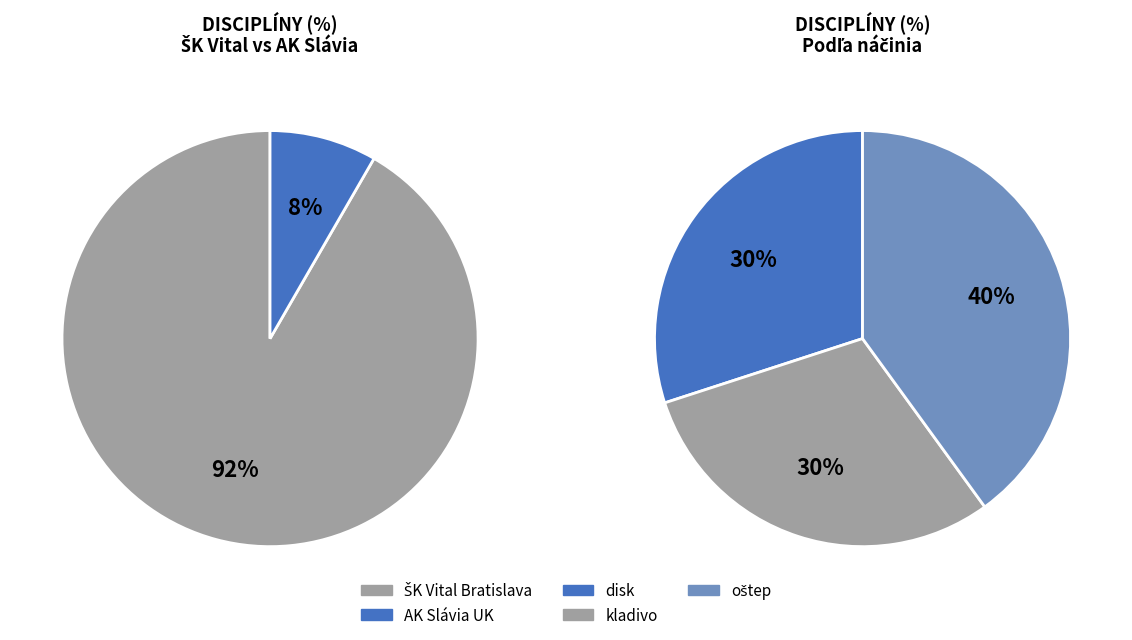

Combined, do hod oštepom (Veteráni/Juniori) and hod oštepom account for over 50%?

No